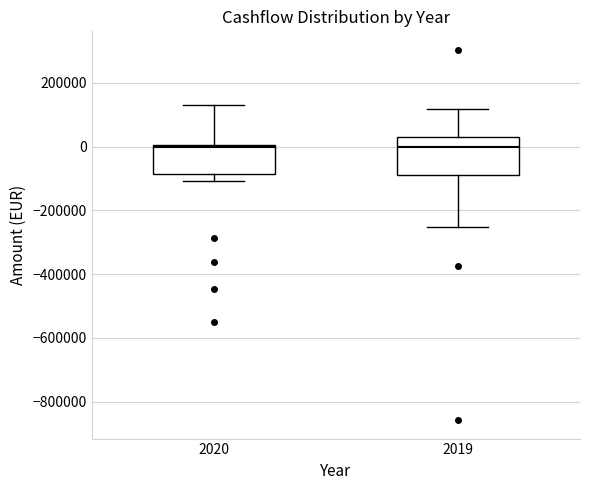

Reading left to right, read every box against the y-axis: the position of its median line, the range the box covers, and the ends of its whiskers. The values are not printed on the chart, so give them approximately, as read against the axis.

2020: median 0, box -80000 to 0, whiskers -100000 to 140000
2019: median 0, box -80000 to 40000, whiskers -260000 to 120000